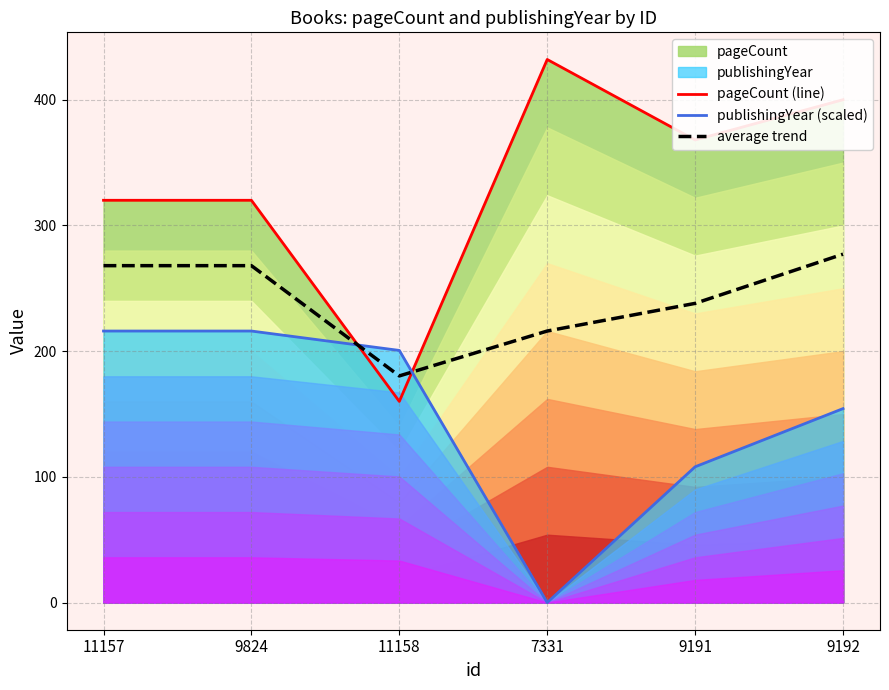

How many lines are shown in the chart?

3